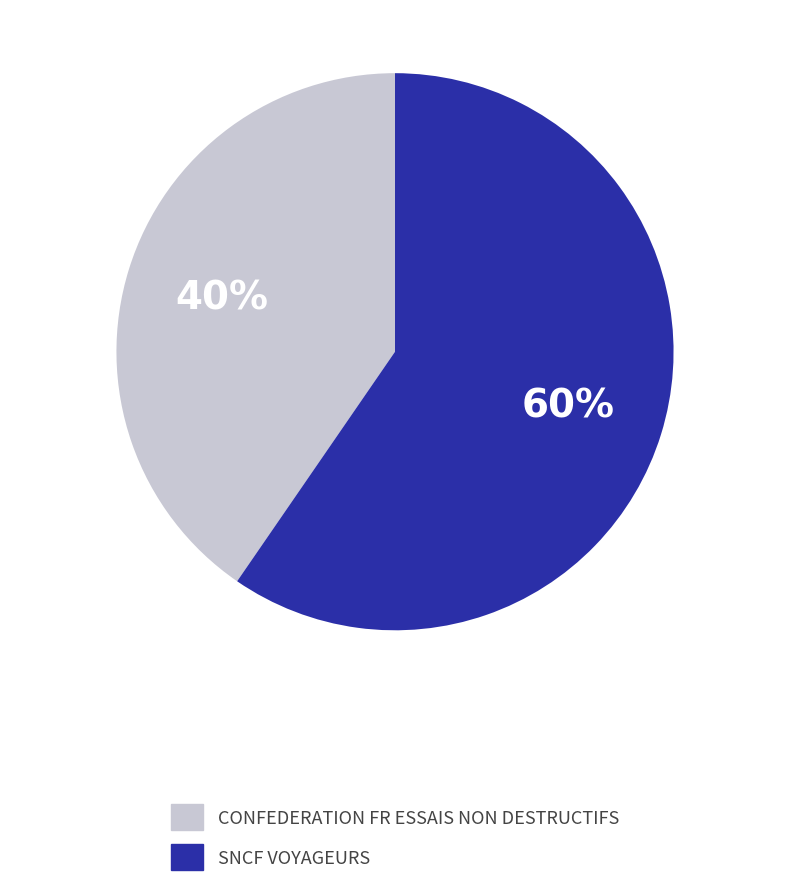

What is the largest slice in the pie chart?

SNCF VOYAGEURS